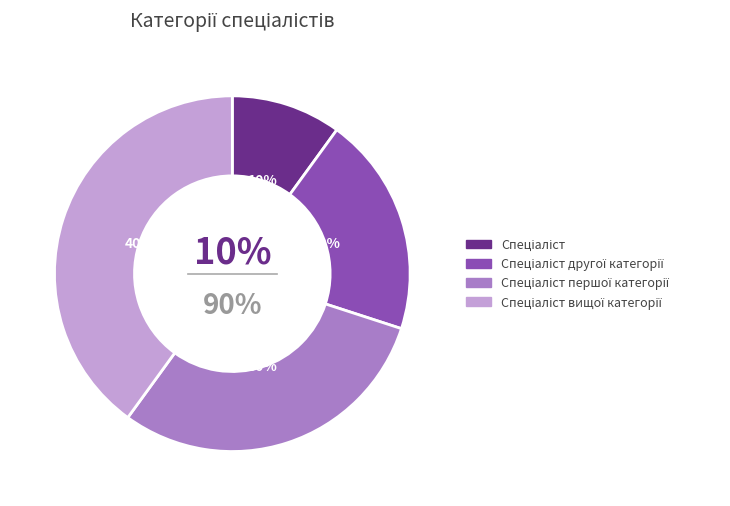

Do Спеціаліст вищої категорії and Спеціаліст другої категорії together represent more than half of the pie?

Yes